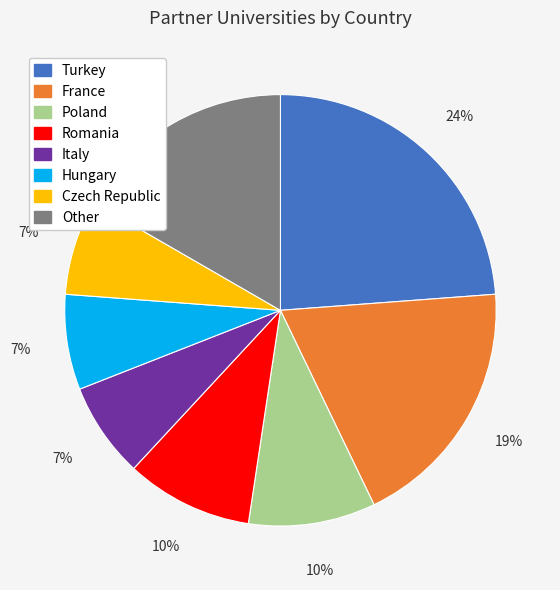

How many segments does this pie chart have?

8